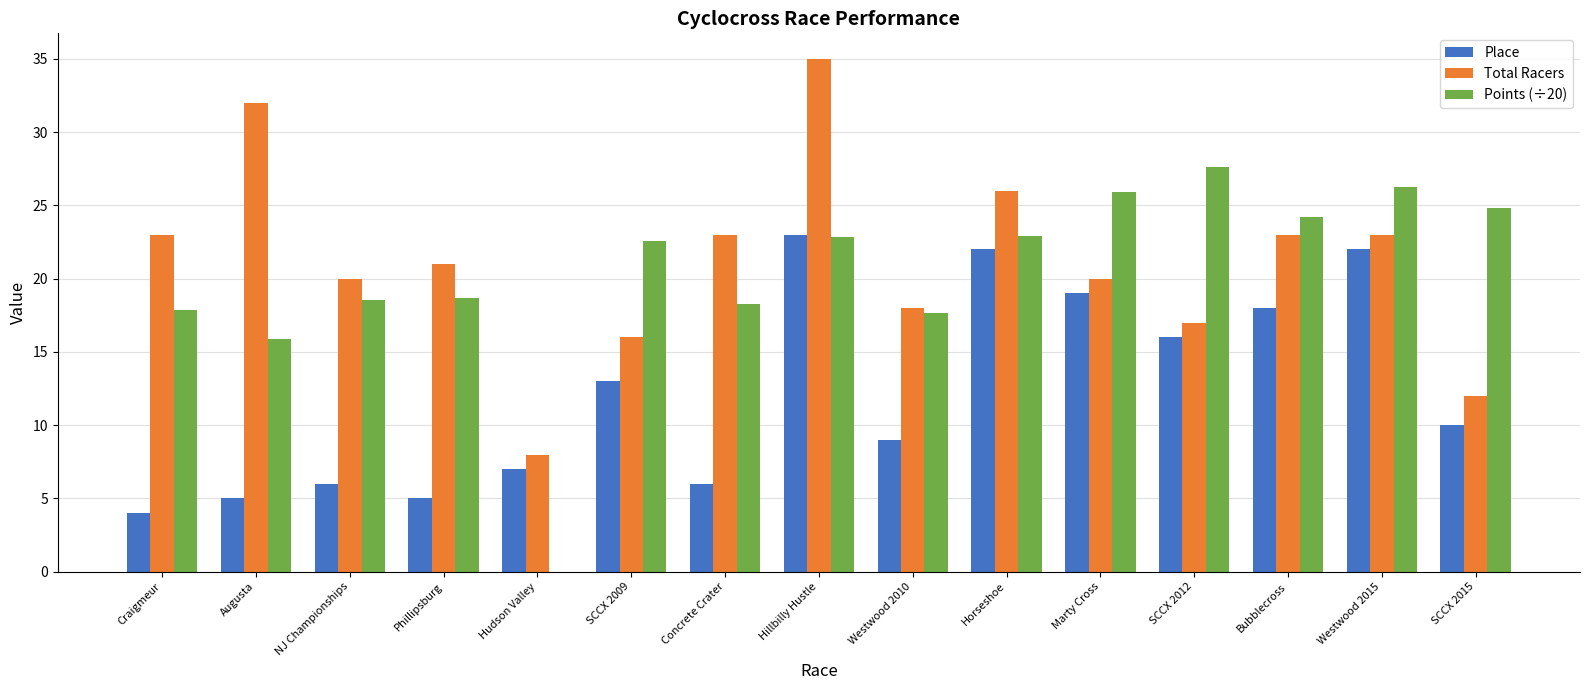

What is the sum of all Place values?

185.0